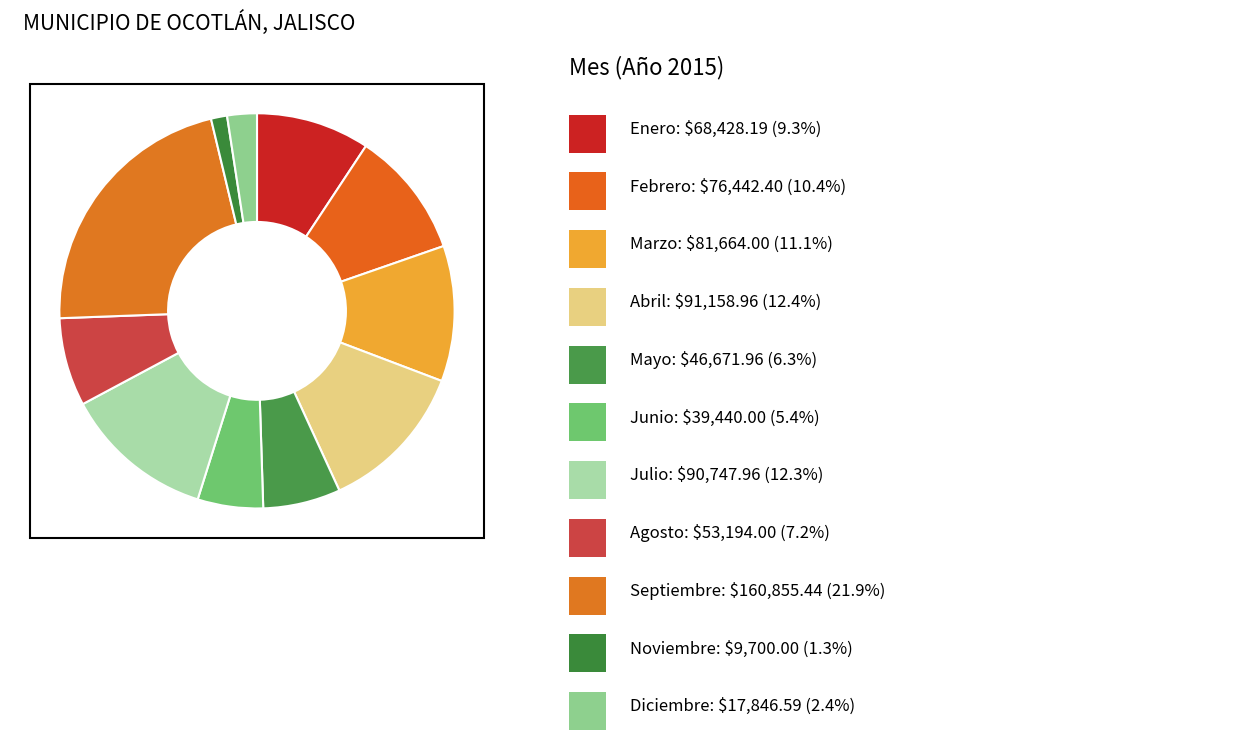

How many segments does this pie chart have?

11